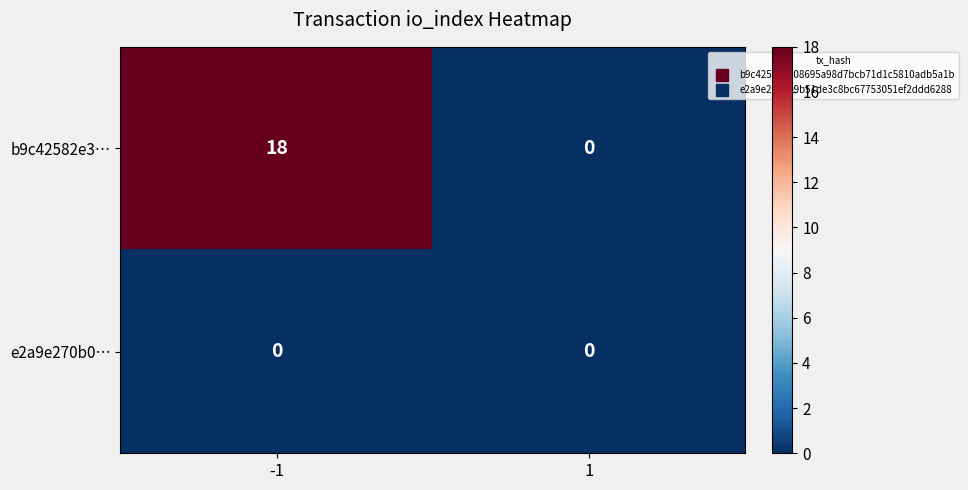

List the series in order of their peak value, lowest first.

e2a9e270b0…, b9c42582e3…